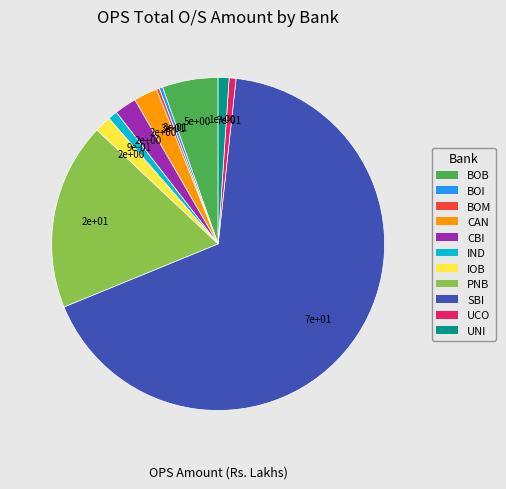

What is the majority slice?

SBI